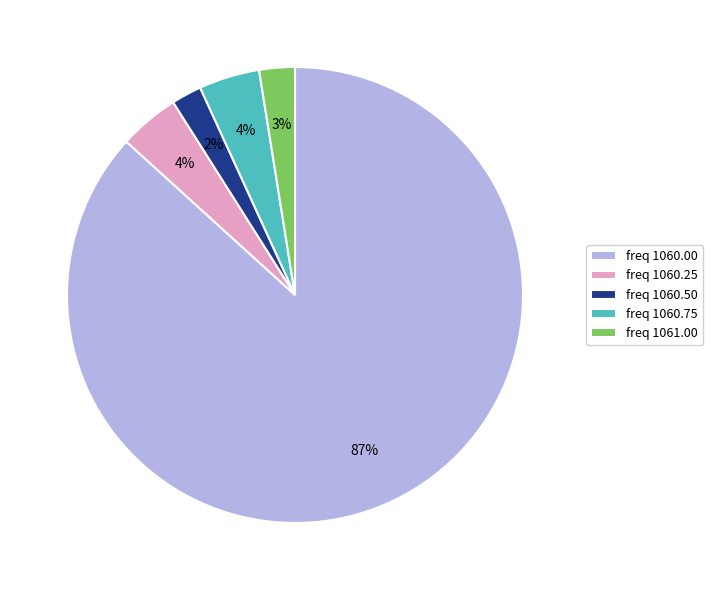

Which category has the biggest portion of the pie?

freq 1060.00